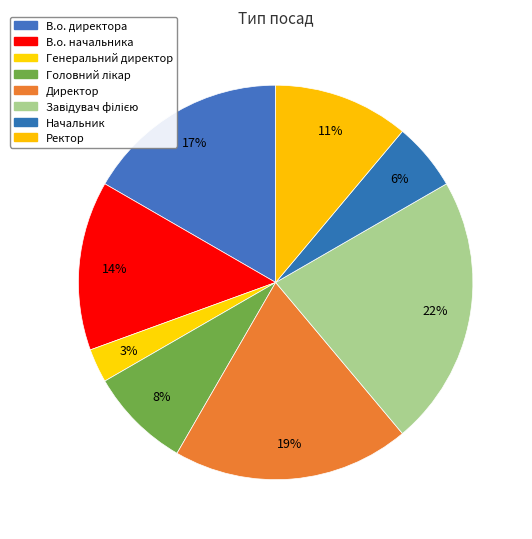

How many slices are in this pie chart?

8